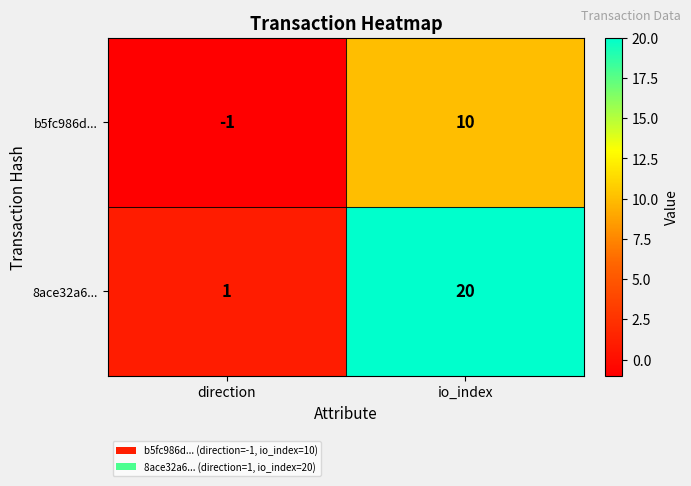

Rank the series by their average value, from highest to lowest.

8ace32a6..., b5fc986d...